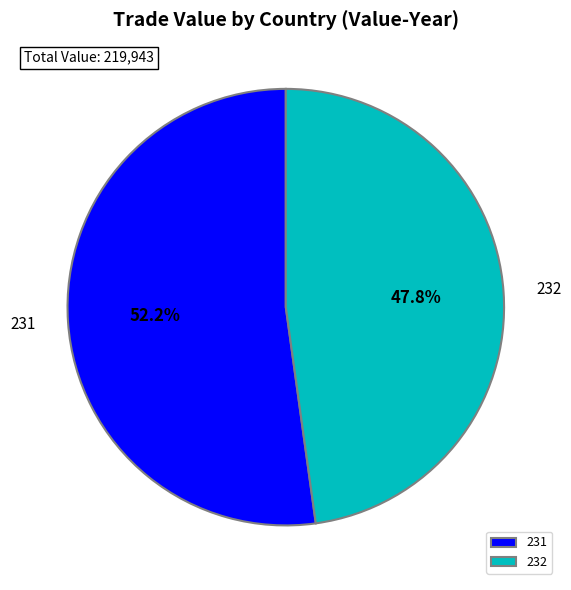

Which slice is the largest?

231